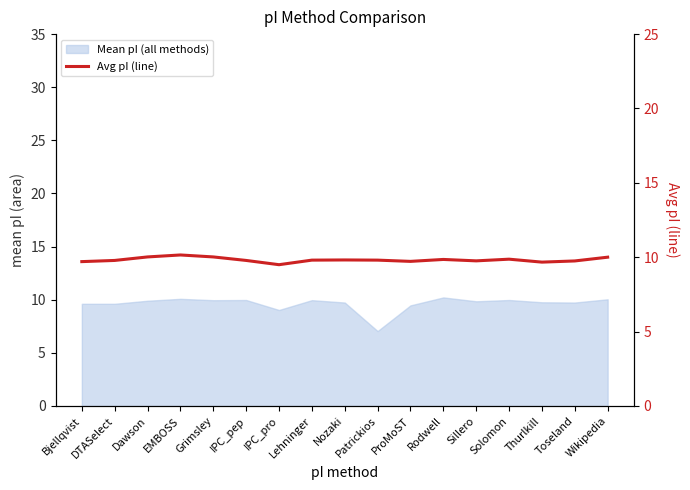

How many categories are shown in the chart?

17